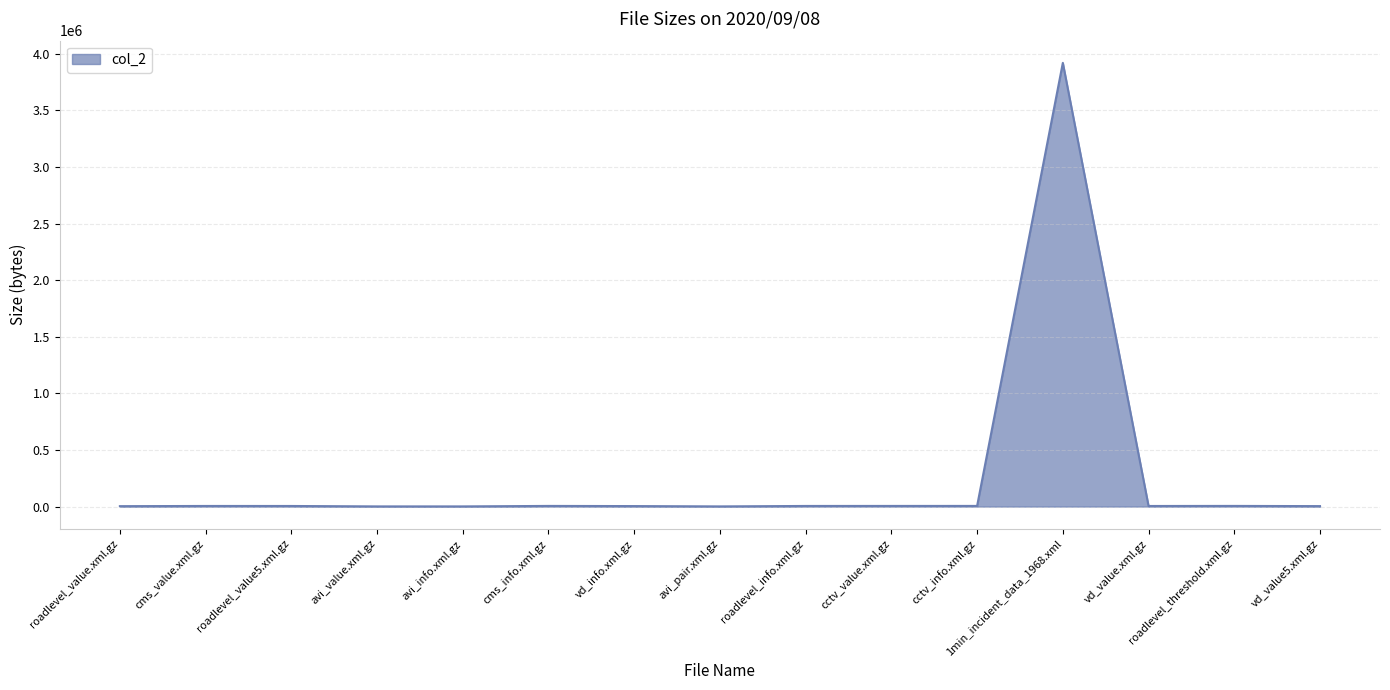

What is the greatest value displayed?

3920040